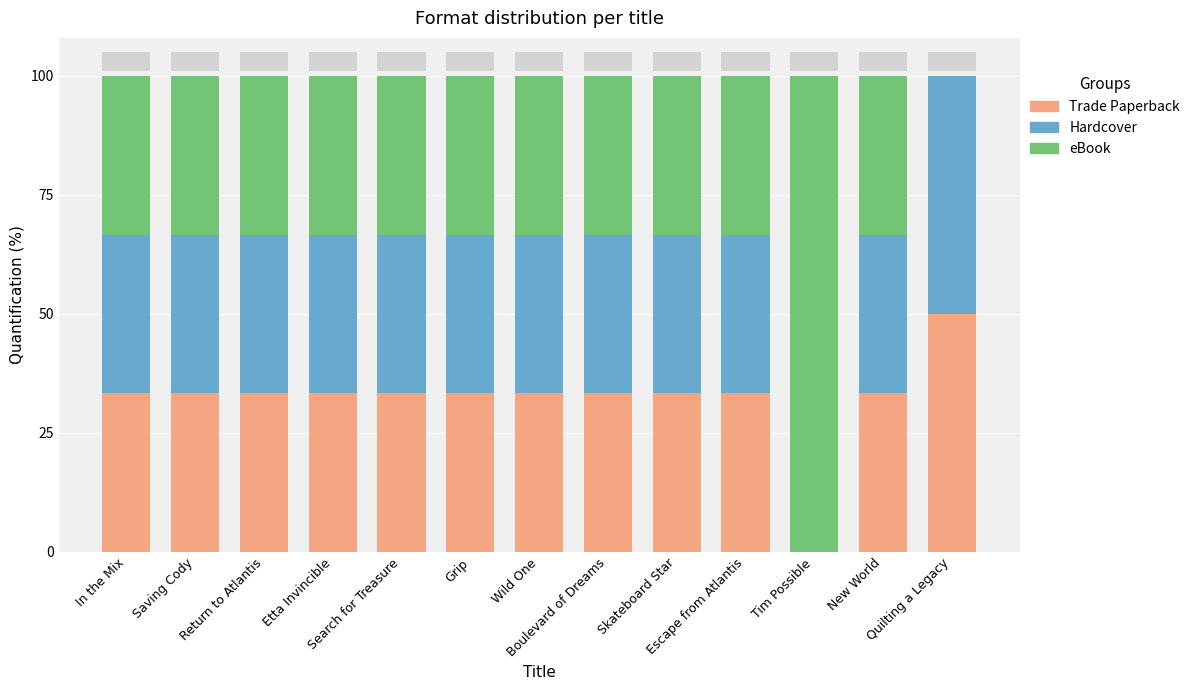

What is the highest value of the Trade Paperback series?

50.0